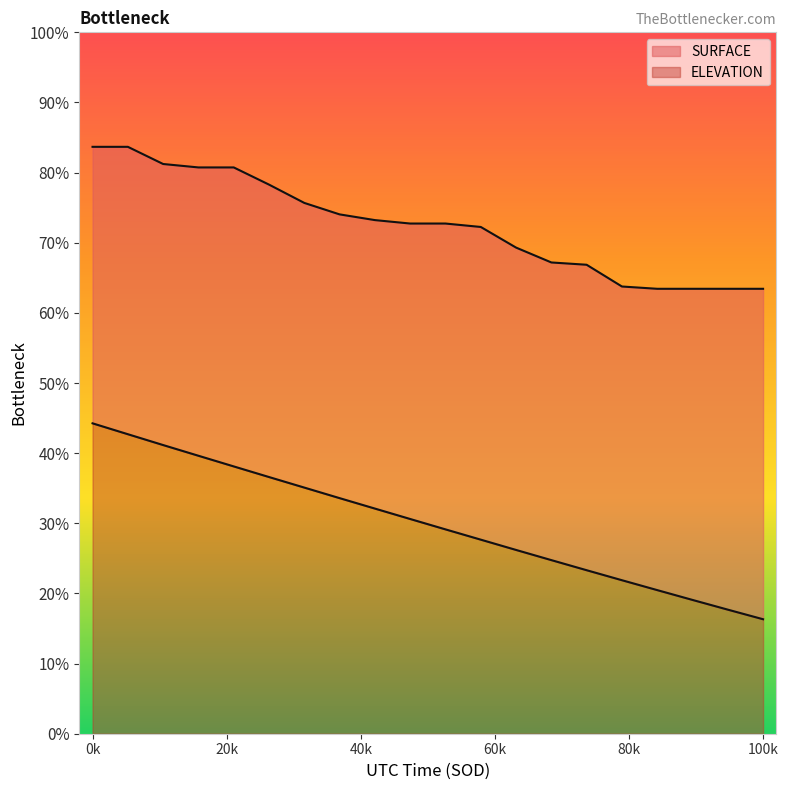

At which label does ELEVATION reach its peak?

0k